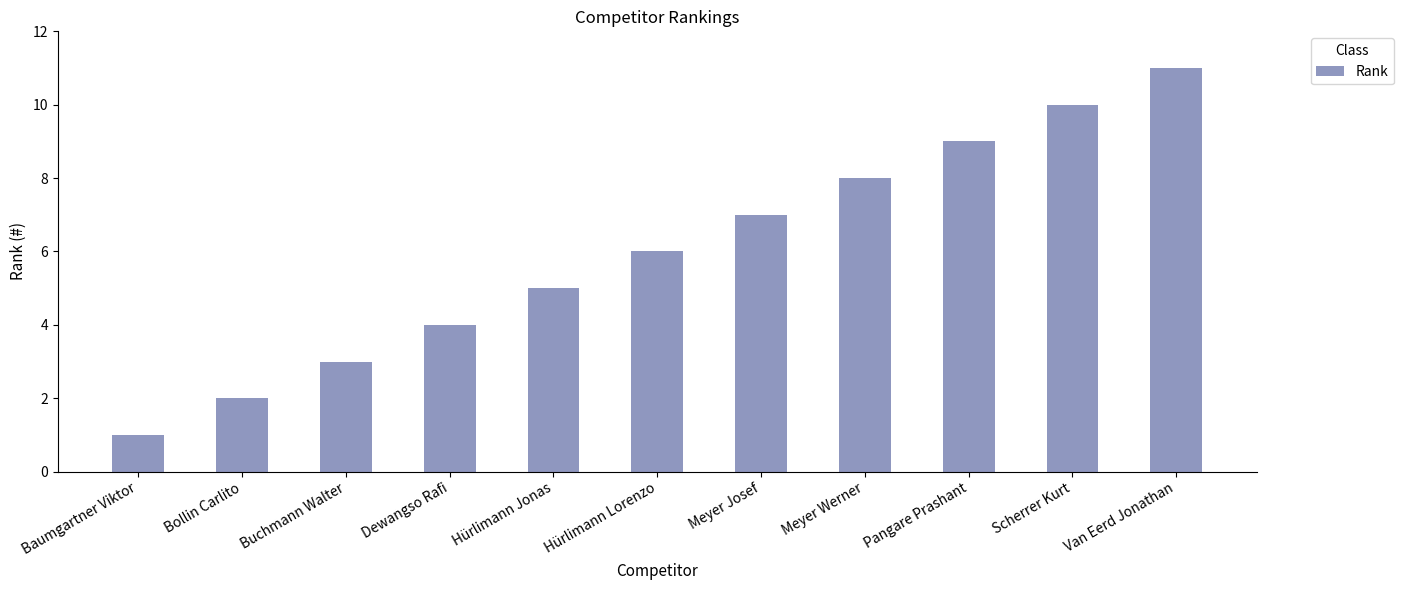

What value does the data have at Meyer Josef?

7